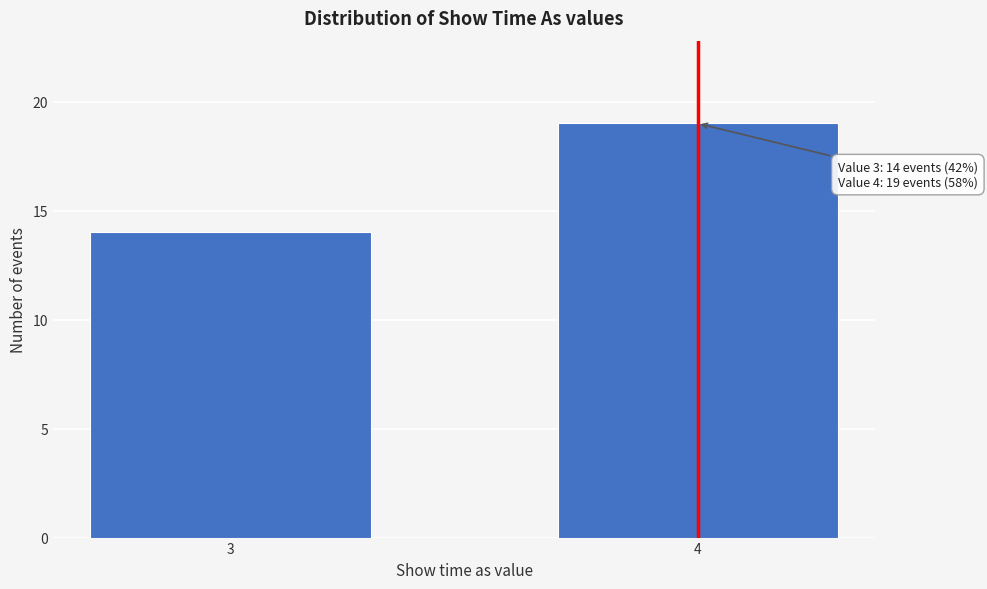

Reading left to right, what are all the values shown in this chart?

3=14	4=19